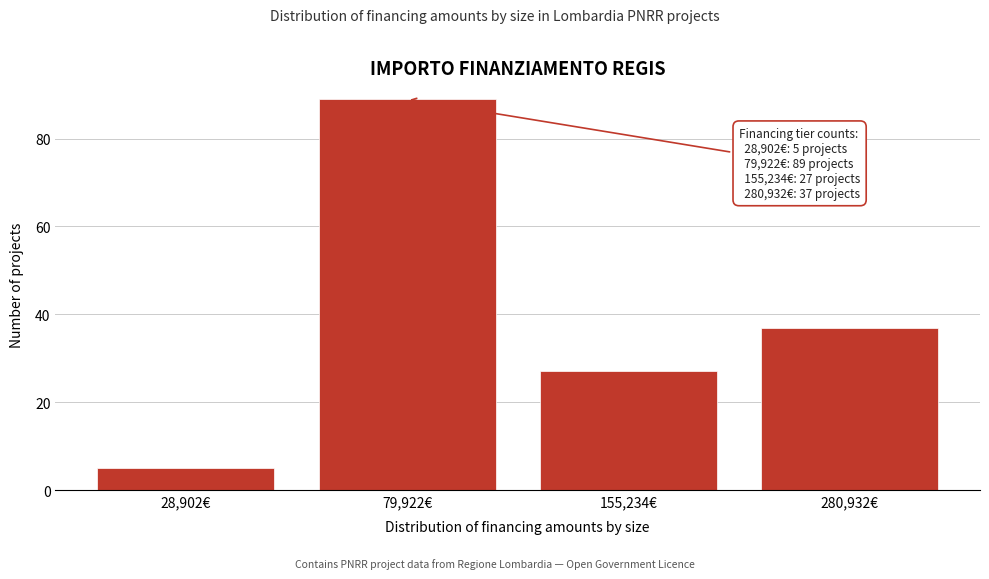

Reading right to left, what are all the values shown in this chart?

280,932€=37	155,234€=27	79,922€=89	28,902€=5